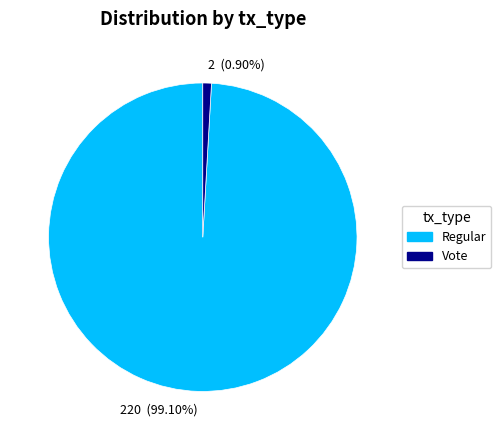

Which category has the smallest portion of the pie?

2 (0.90%)